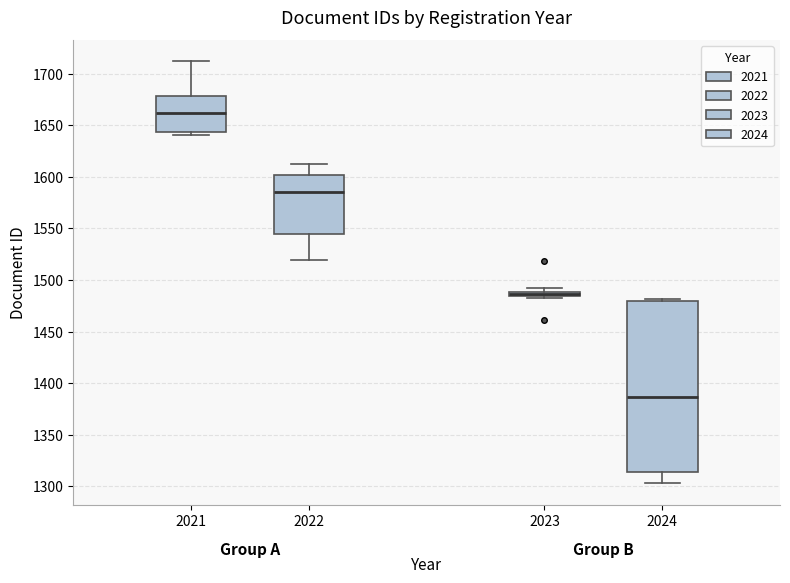

Which box's median line is the lowest?

2024